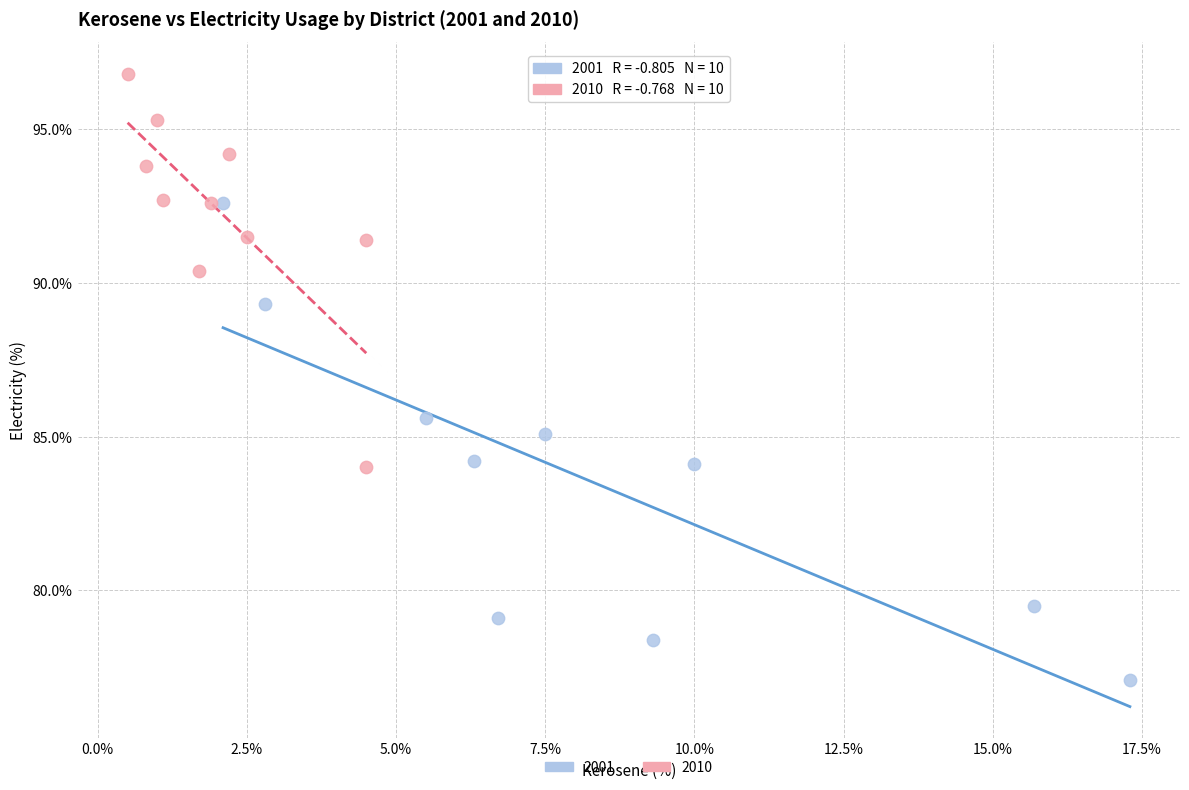

Which series reaches the minimum Y coordinate?

2001